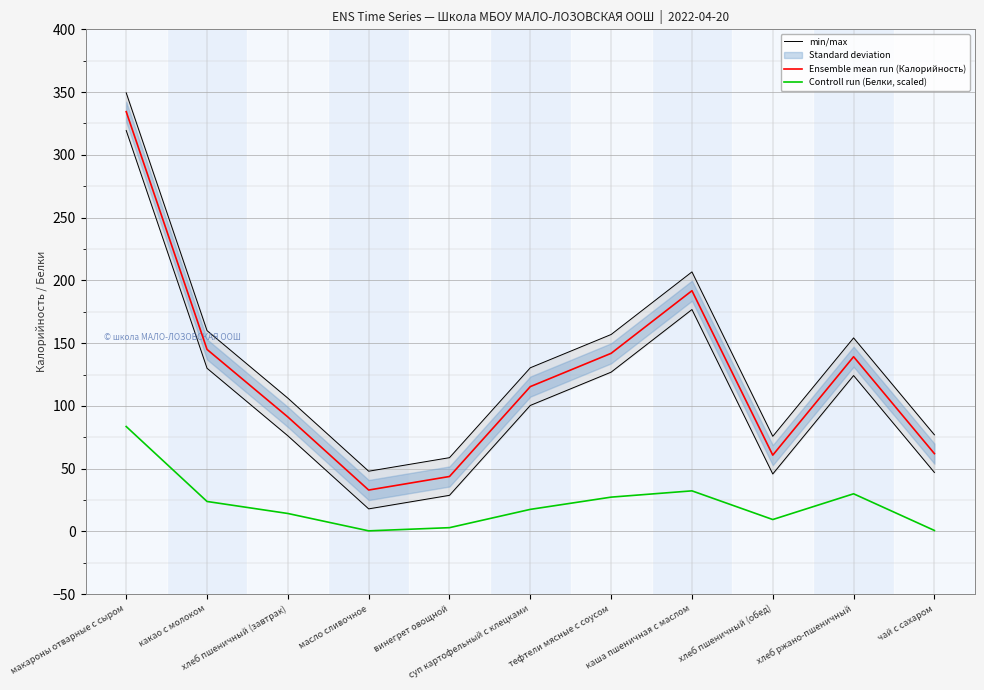

The Controll run (Белки, scaled) series shows 27.4 at тефтели мясные с соусом. True or false?

True